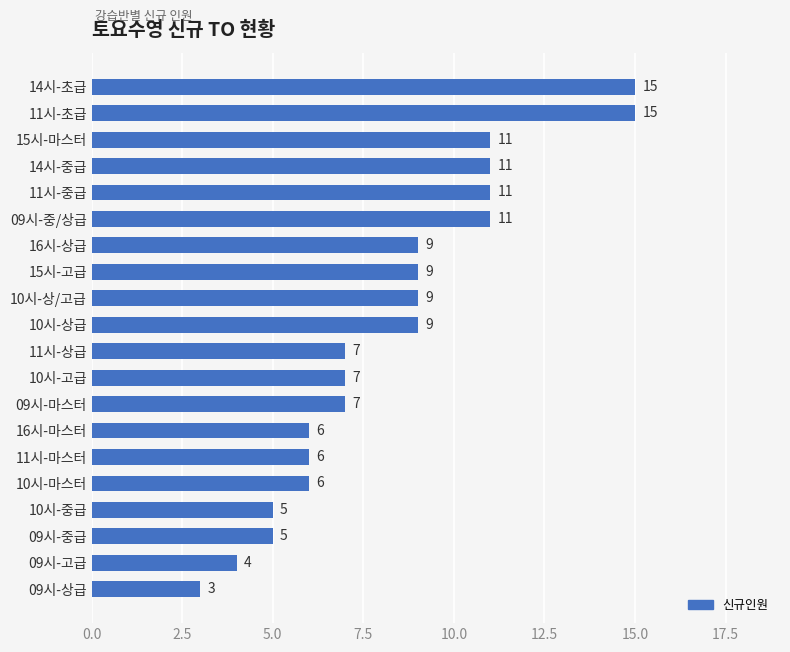

Which category has the lowest value across all series?

09시-상급